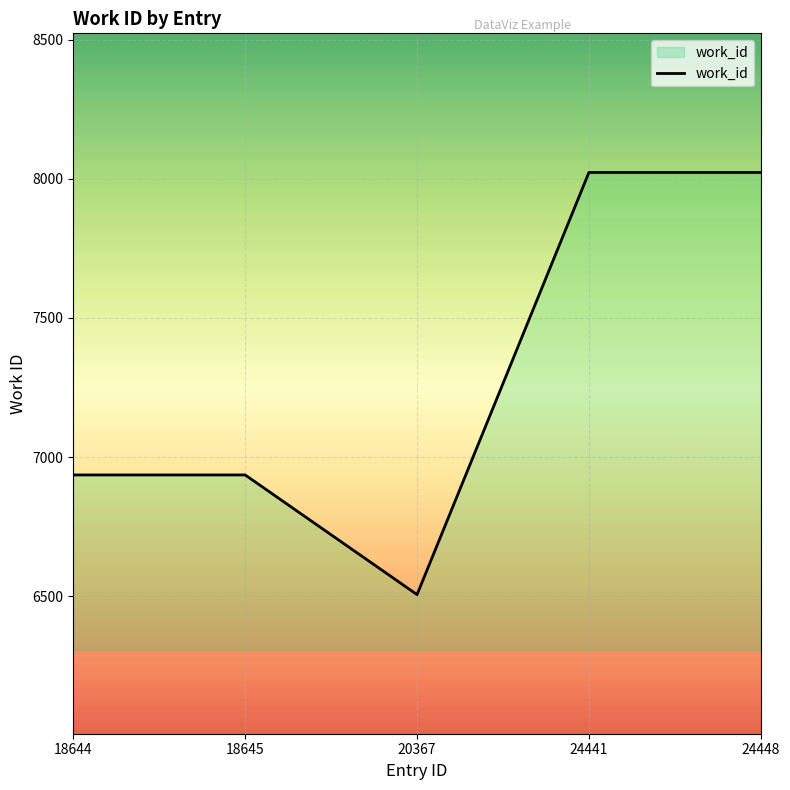

At which category does the data reach its first local valley?

20367